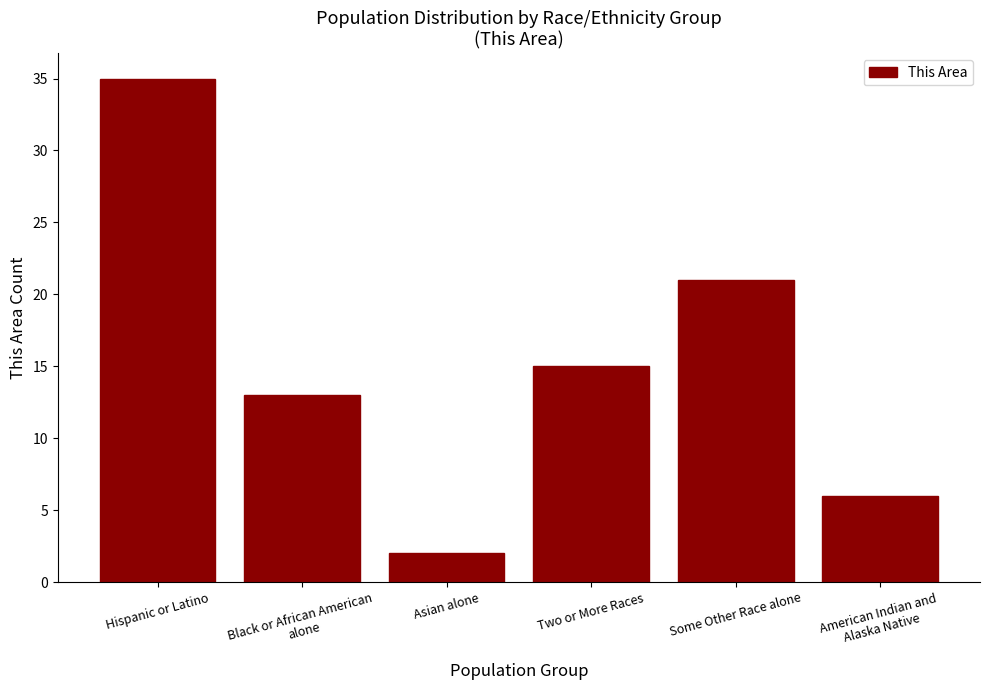

Where does the data first go above 15?

Hispanic or Latino